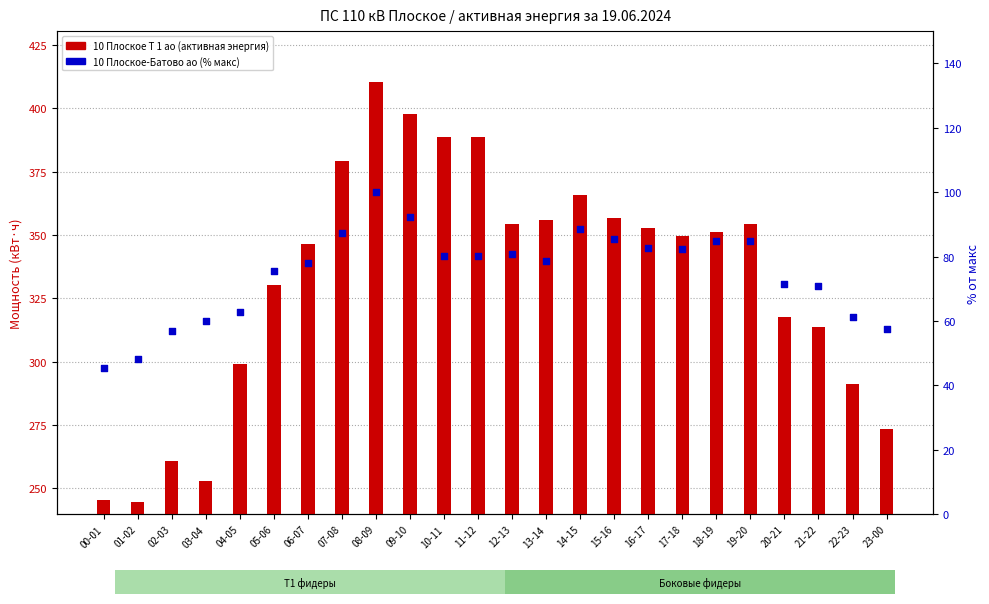

What are all the series names shown in the legend?

10 Плоское Т 1 ао, 10 Плоское-Батово ао (% макс)